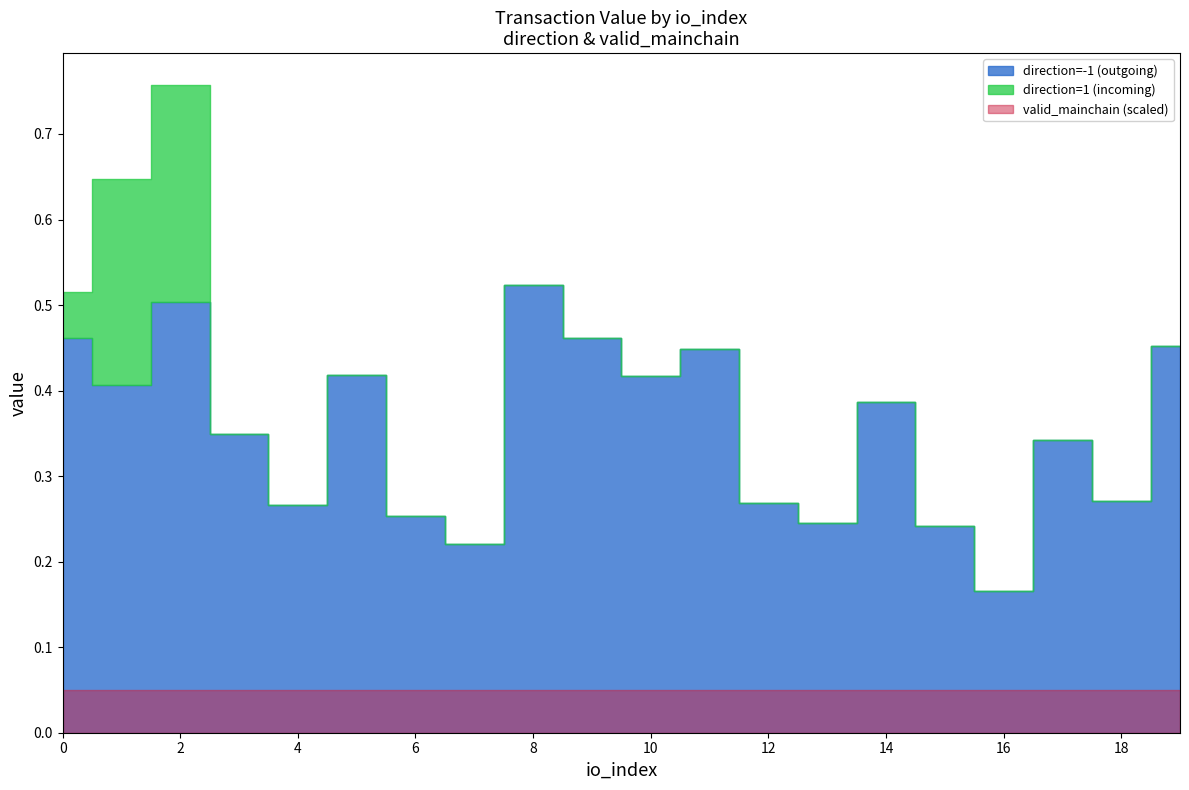

Reading left to right, extract all data points from this chart.

direction=-1 (outgoing): 0=0.5	1=0.4	2=0.5	3=0.3	4=0.3	5=0.4	6=0.3	7=0.2	8=0.5	9=0.5	10=0.4	11=0.4	12=0.3	13=0.2	14=0.4	15=0.2	16=0.2	17=0.3	18=0.3	19=0.5
direction=1 (incoming): 0=0.1	1=0.2	2=0.3	3=0.0	4=0.0	5=0.0	6=0.0	7=0.0	8=0.0	9=0.0	10=0.0	11=0.0	12=0.0	13=0.0	14=0.0	15=0.0	16=0.0	17=0.0	18=0.0	19=0.0
valid_mainchain: 0=1.0	1=1.0	2=1.0	3=1.0	4=1.0	5=1.0	6=1.0	7=1.0	8=1.0	9=1.0	10=1.0	11=1.0	12=1.0	13=1.0	14=1.0	15=1.0	16=1.0	17=1.0	18=1.0	19=1.0